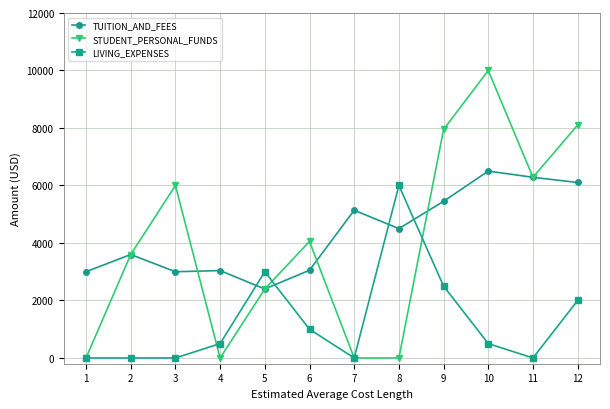

Is the value of TUITION_AND_FEES at 8 greater than the value of STUDENT_PERSONAL_FUNDS at 7?

Yes